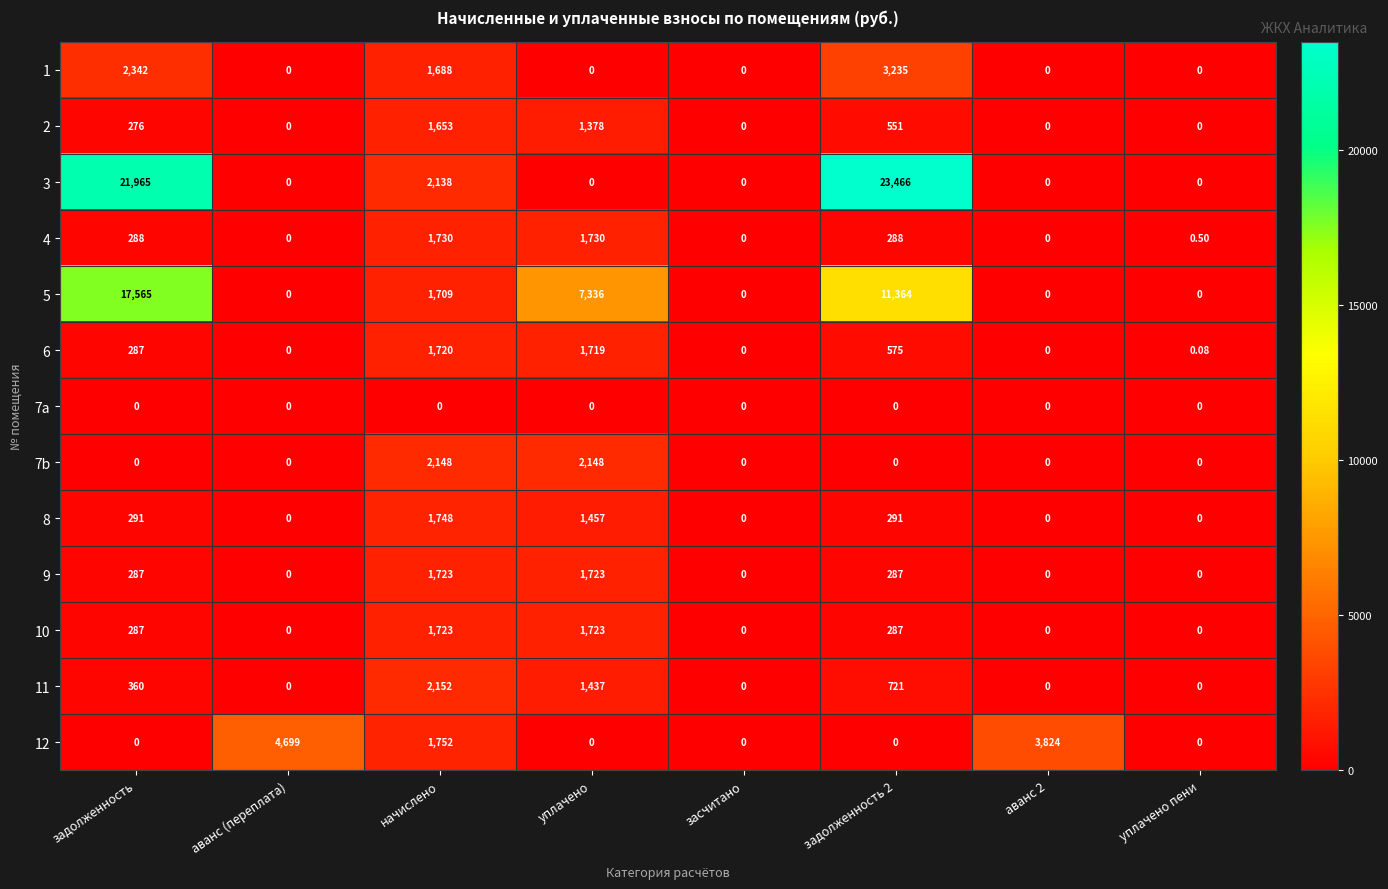

Is the value of 8 at уплачено greater than the value of 10 at аванс (переплата)?

Yes